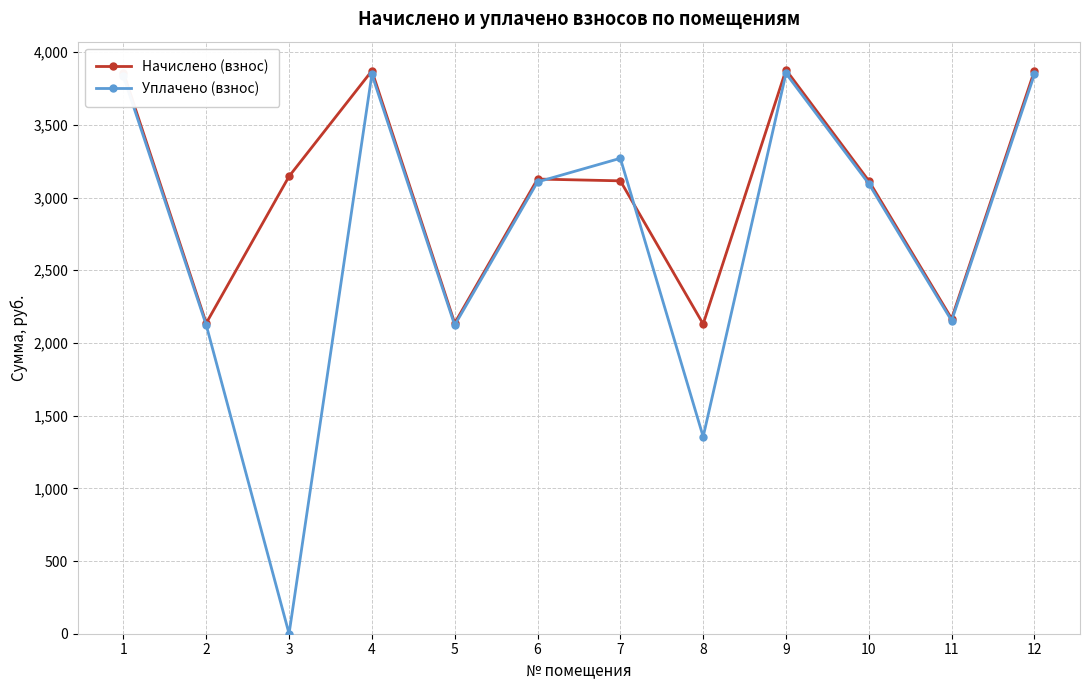

List the series in order of their overall mean, lowest first.

Уплачено (взнос), Начислено (взнос)